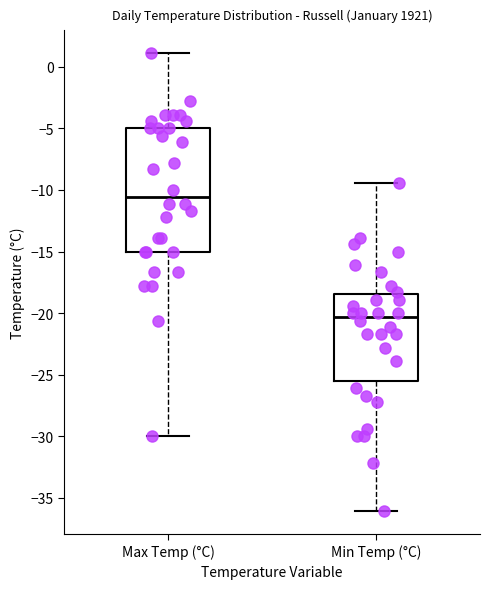

Which box has the highest median line?

Max Temp (°C)